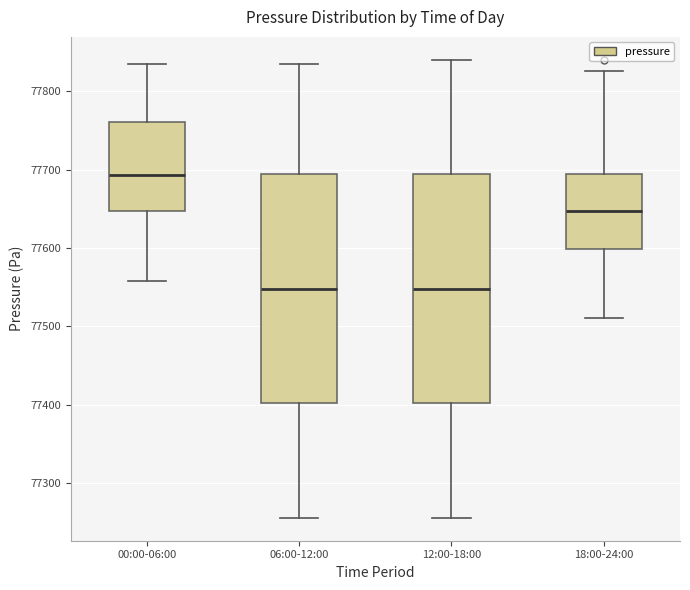

Reading left to right, read every box against the y-axis: the position of its median line, the range the box covers, and the ends of its whiskers. The values are not printed on the chart, so give them approximately, as read against the axis.

00:00-06:00: median 77690, box 77650 to 77760, whiskers 77560 to 77830
06:00-12:00: median 77550, box 77400 to 77690, whiskers 77260 to 77830
12:00-18:00: median 77550, box 77400 to 77690, whiskers 77260 to 77840
18:00-24:00: median 77650, box 77600 to 77690, whiskers 77510 to 77830